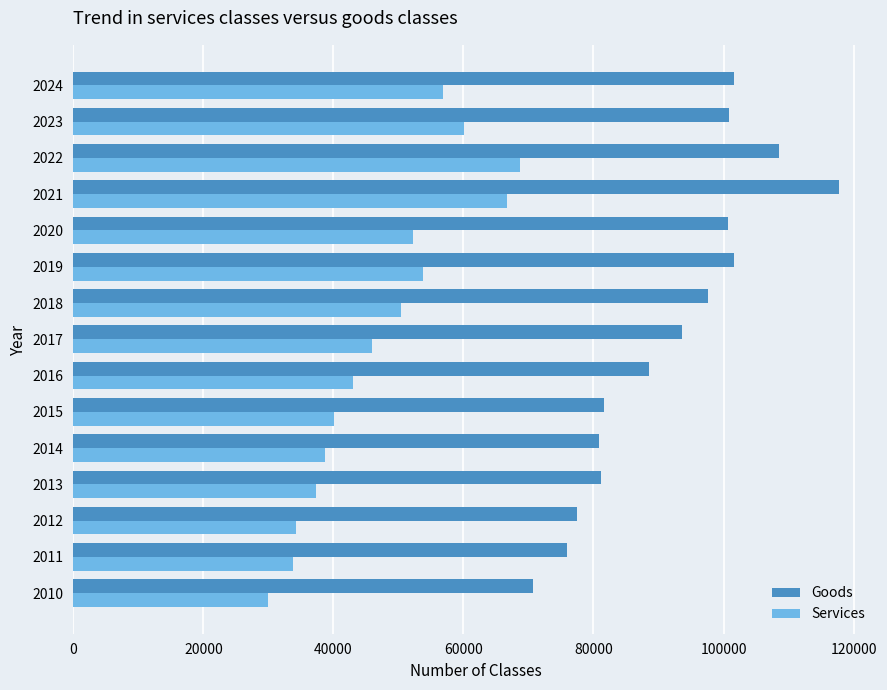

The value of Goods at 2015 is 81568. True or false?

True